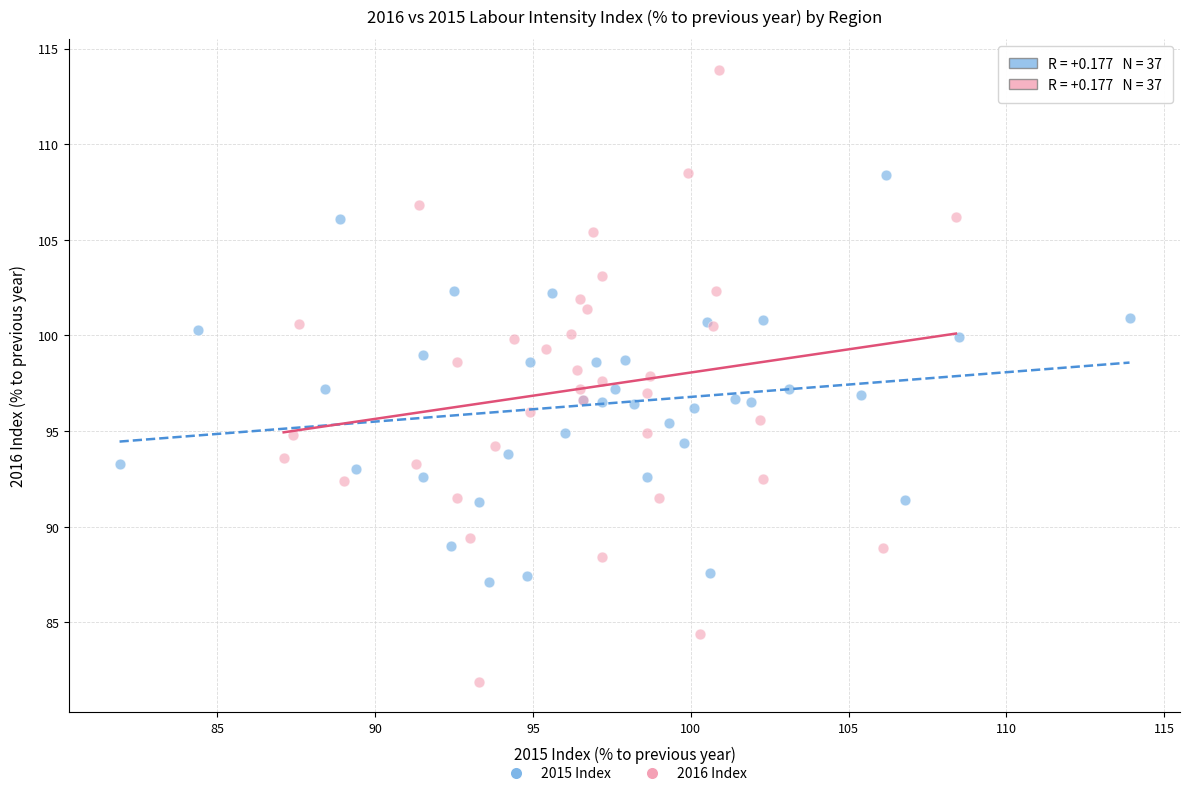

Which series contains the lowest Y value?

2016 Index